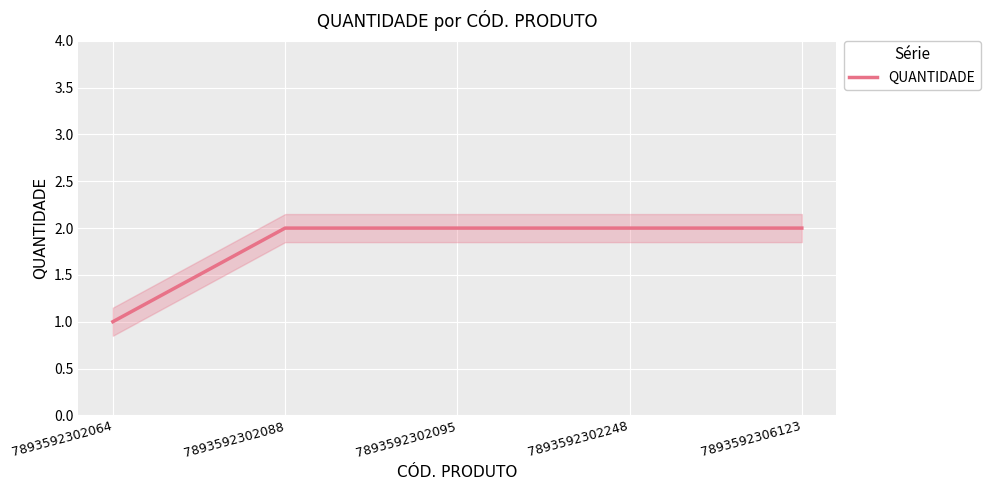

Reading right to left, transcribe all the data shown in this chart.

2	2	2	2	1